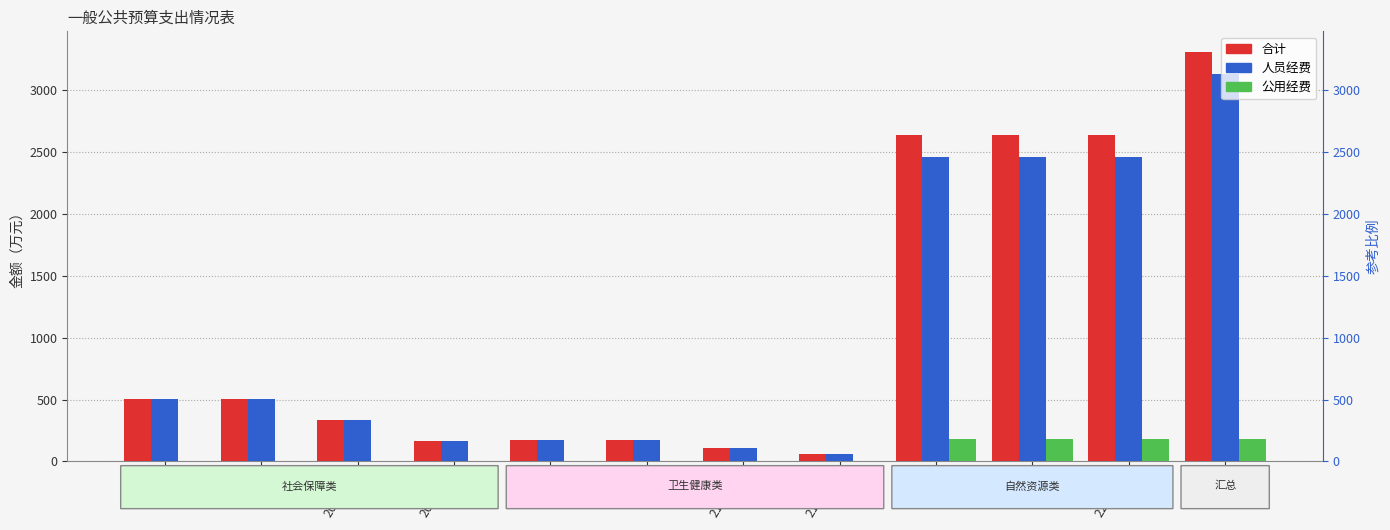

Which category has the highest value across all series?

合计